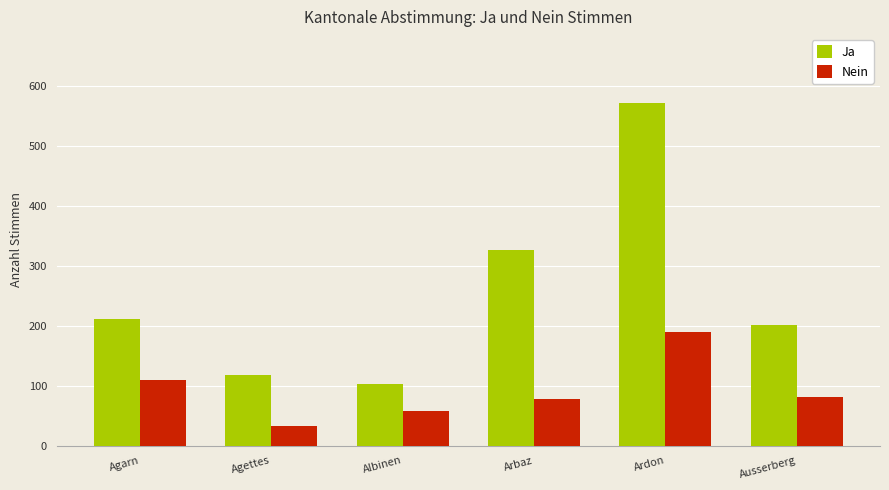

The Nein series shows 40 at Agarn. True or false?

False